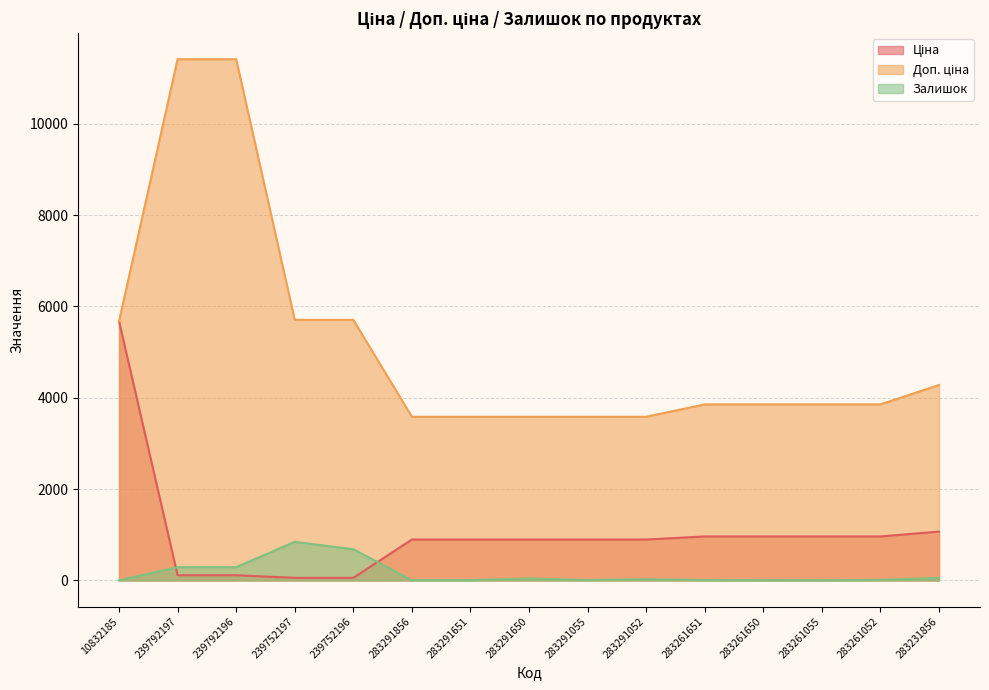

What is the lowest value of the Ціна series?

57.0